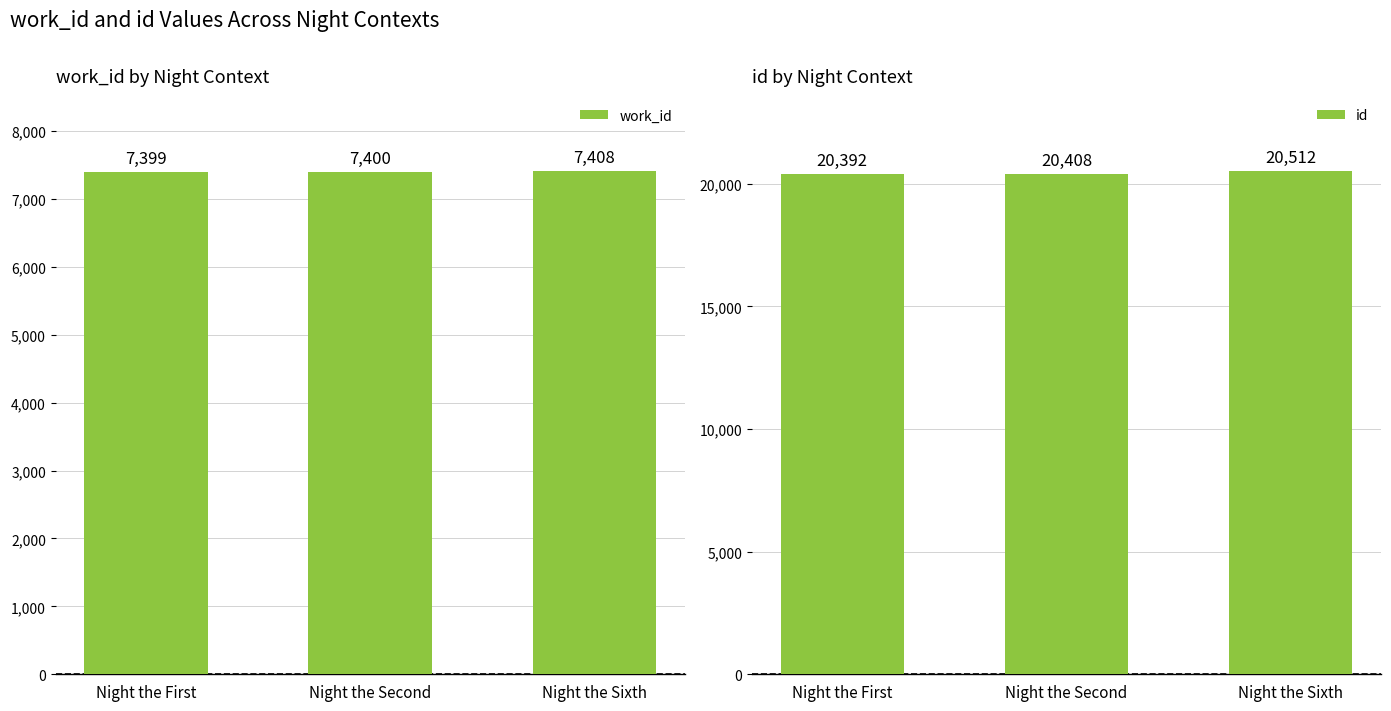

What is the value of the work_id bar at the 2nd from the left?

7400